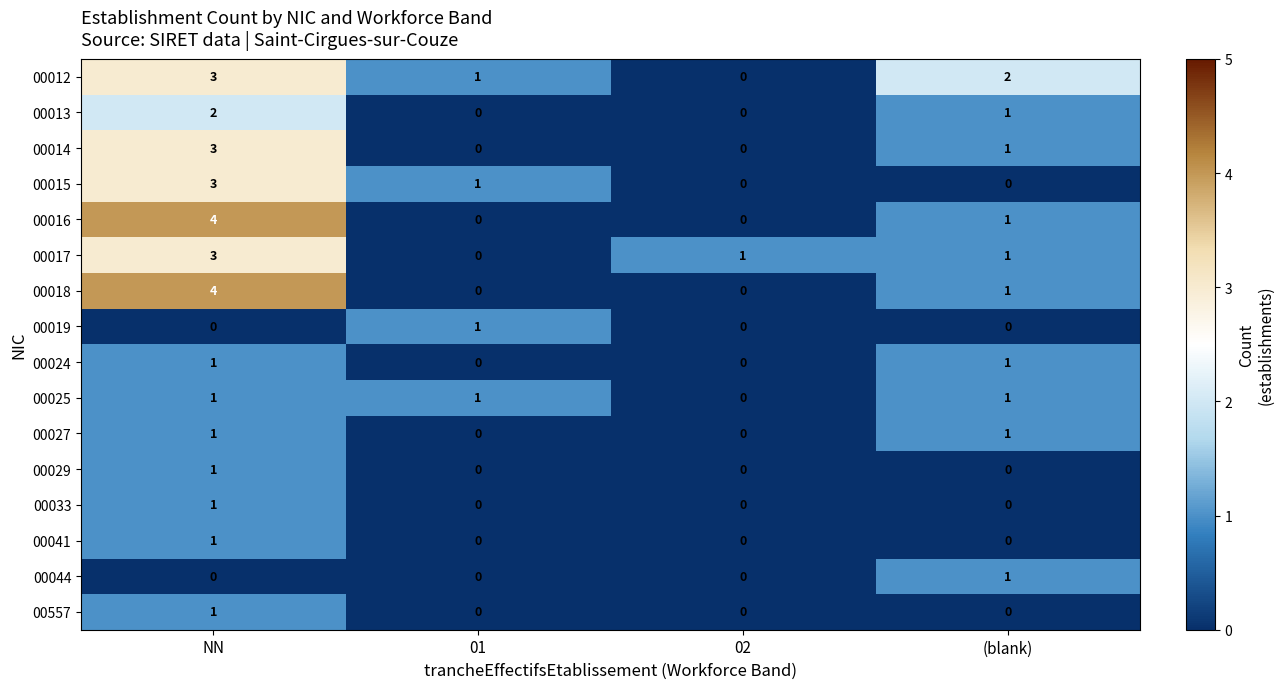

How many series are shown in this chart?

16